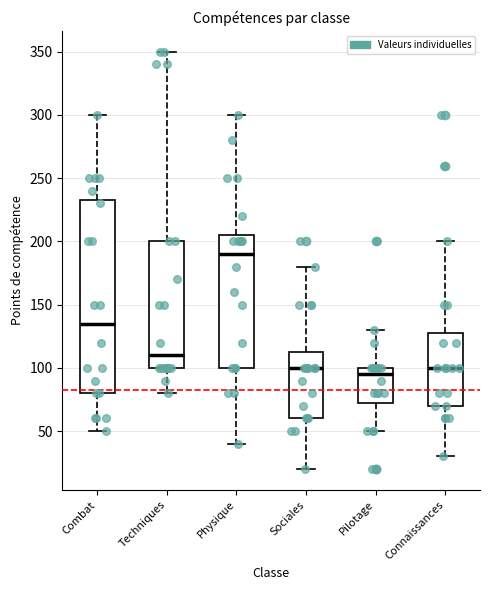

Reading left to right, transcribe this box plot: for each box, give where its median line is, the range the box spans, and where its two whiskers end, as read against the y-axis. The values are not printed on the chart, so give them approximately, as read against the axis.

Combat: median 135, box 80 to 235, whiskers 50 to 300
Techniques: median 110, box 100 to 200, whiskers 80 to 350
Physique: median 190, box 100 to 205, whiskers 40 to 300
Sociales: median 100, box 60 to 115, whiskers 20 to 180
Pilotage: median 95, box 75 to 100, whiskers 50 to 130
Connaissances: median 100, box 70 to 130, whiskers 30 to 200